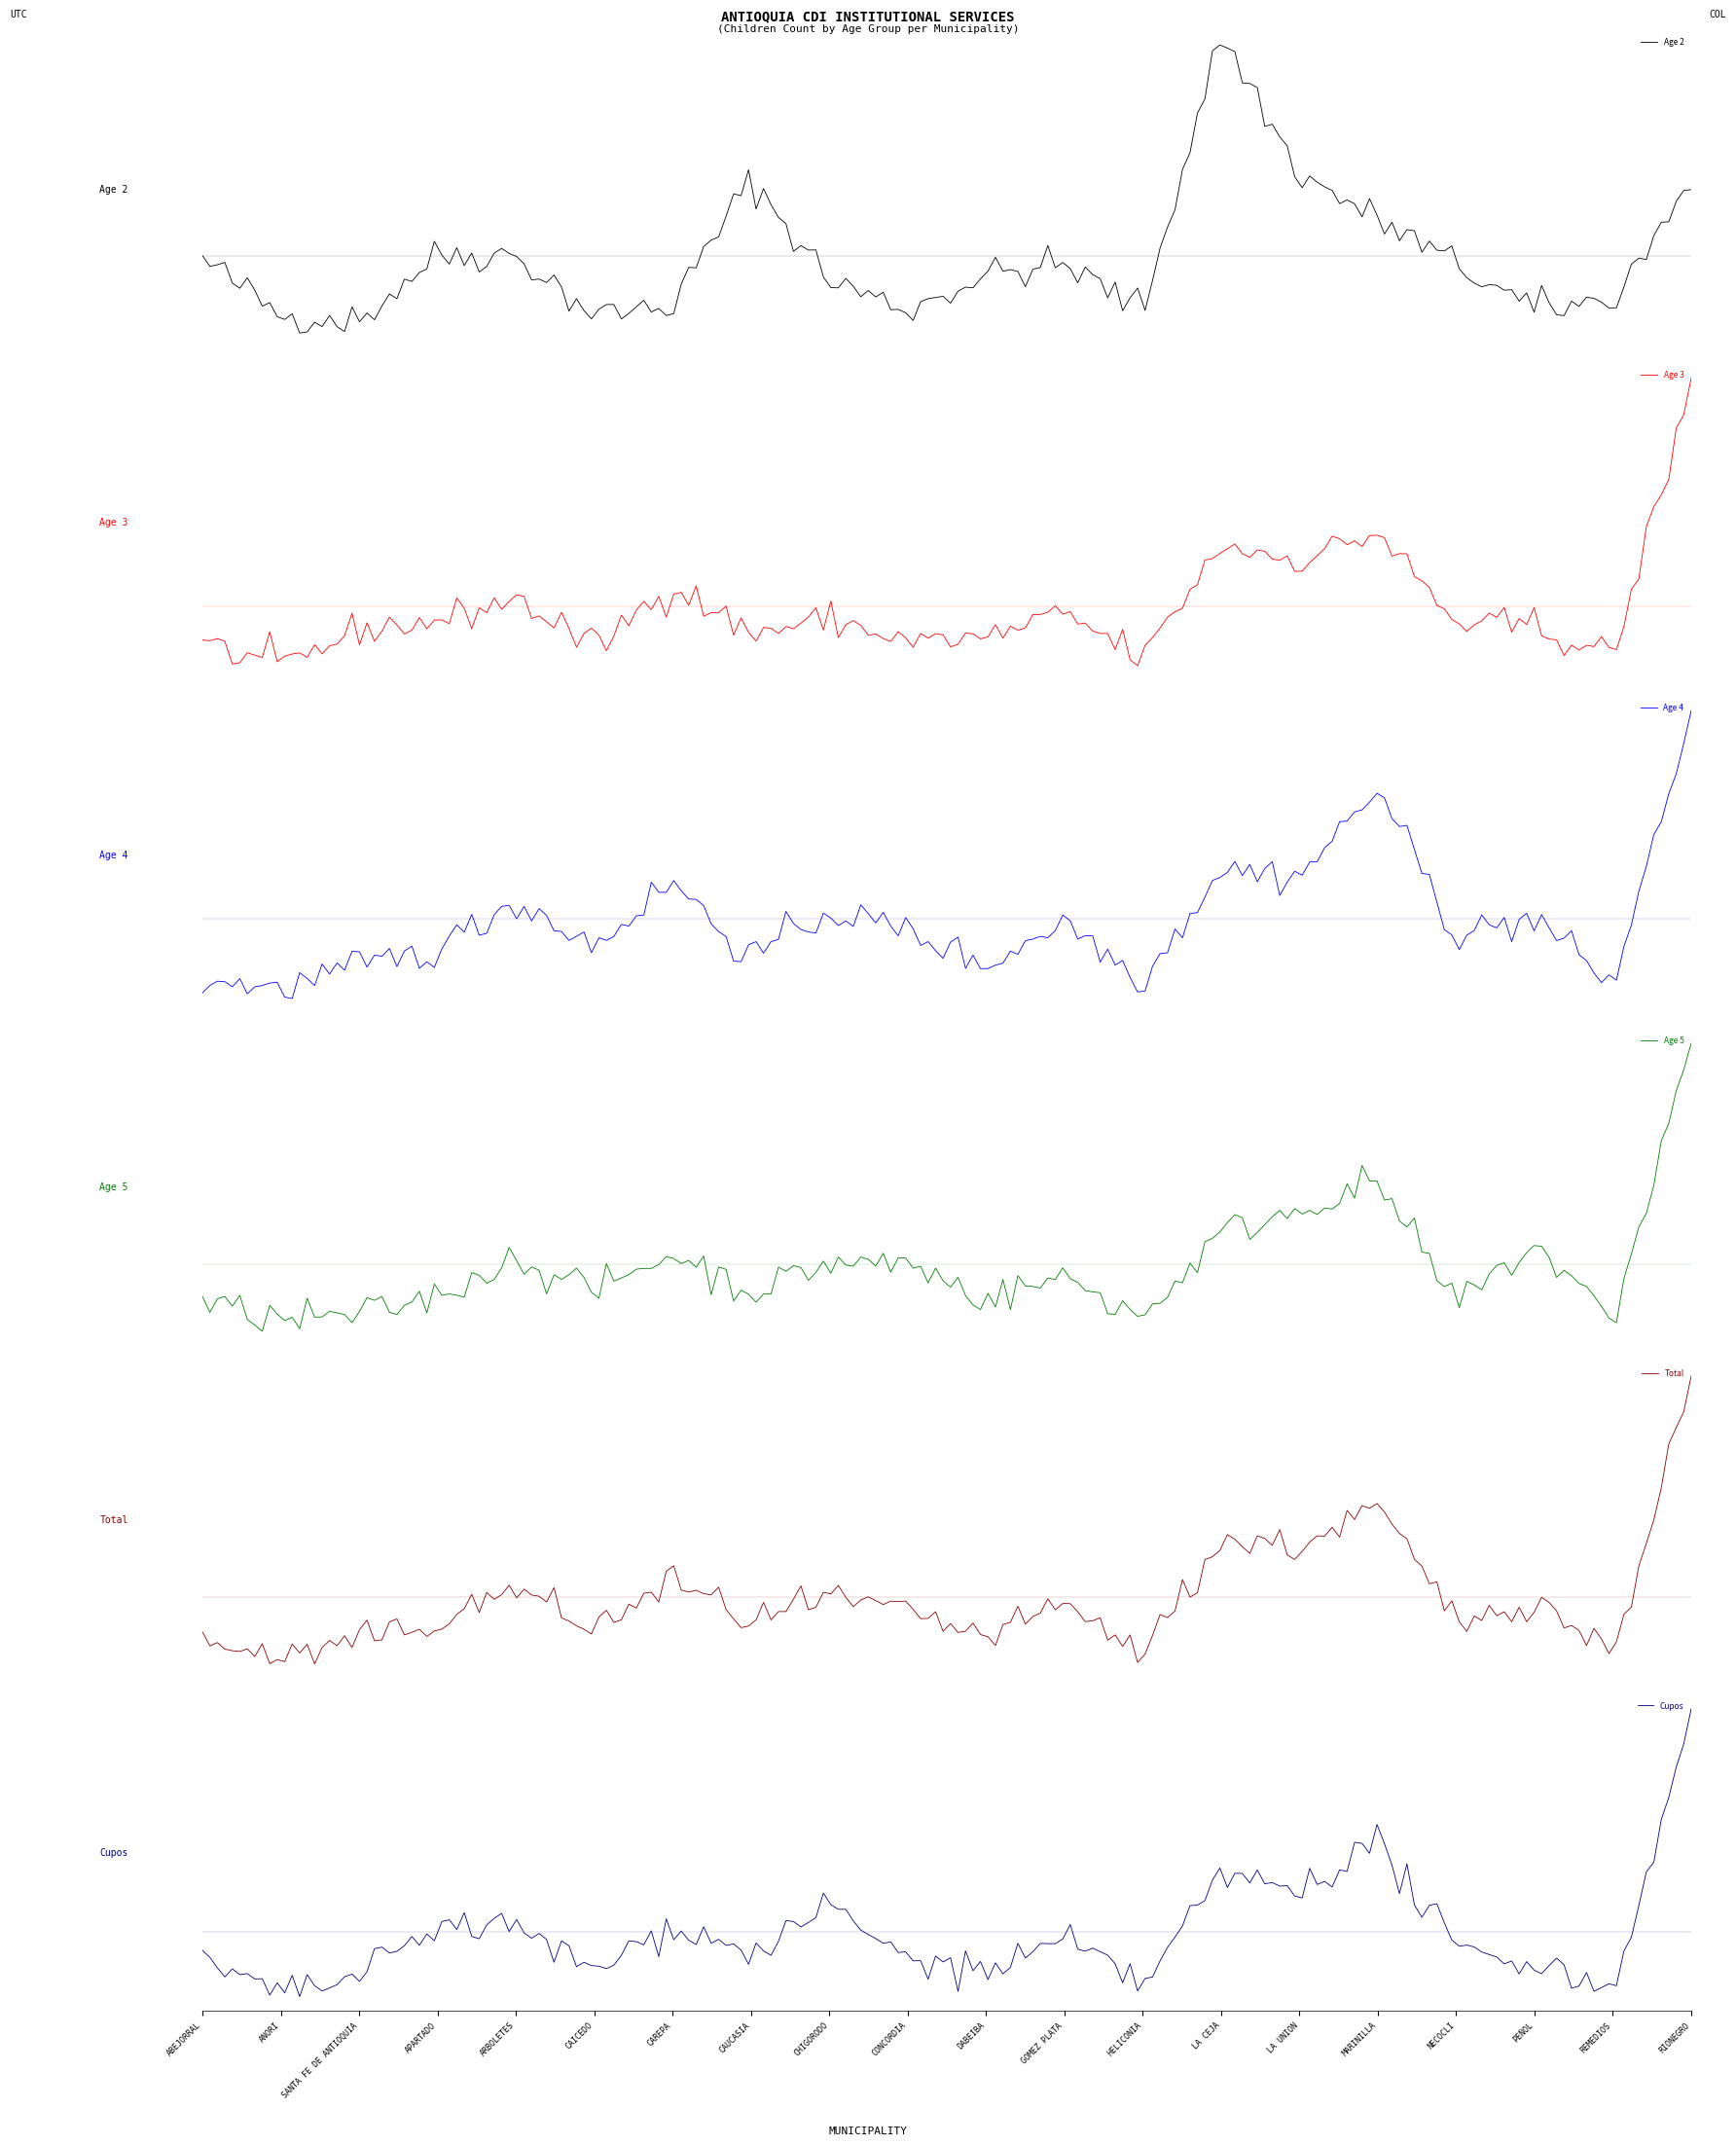

What is the sum of all Total values?

3694